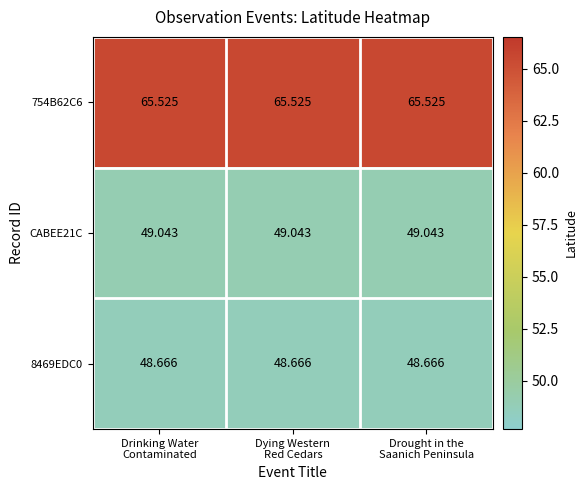

Rank the series at Drought in the
Saanich Peninsula from lowest to highest value.

8469EDC0, CABEE21C, 754B62C6